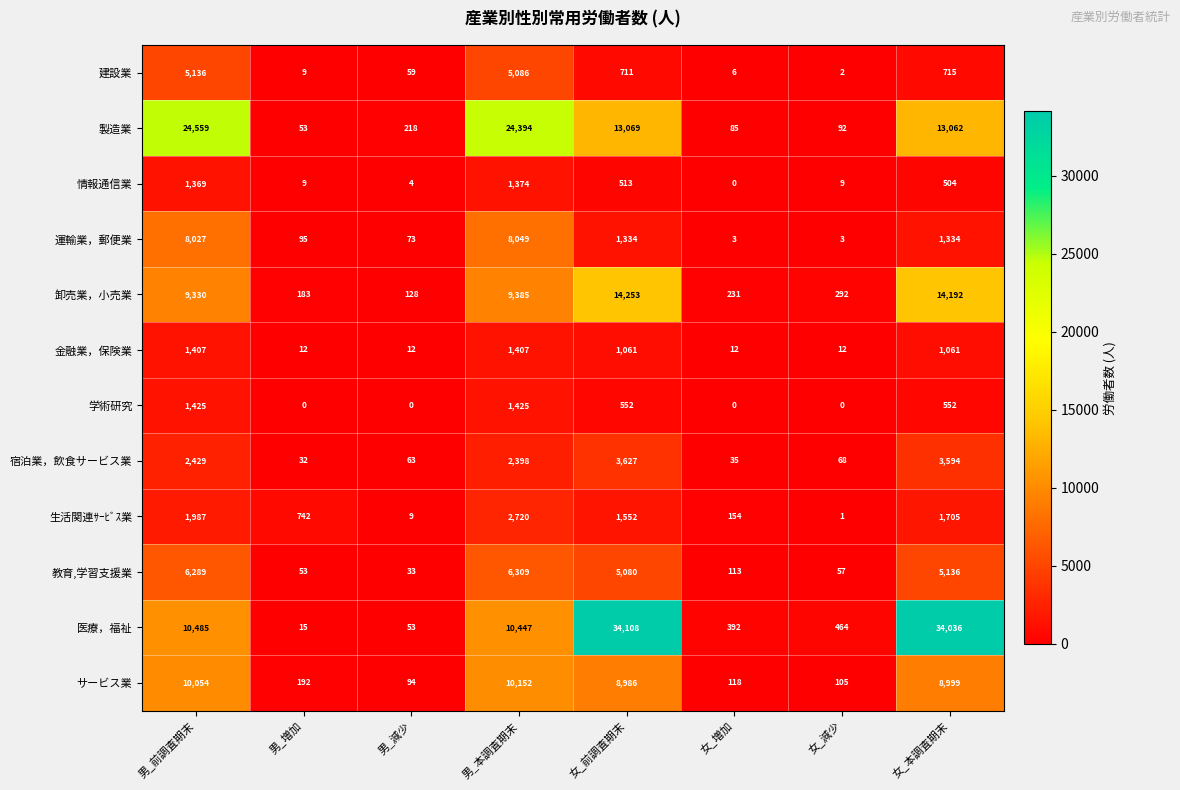

Which series has the widest spread of values?

医療，福祉